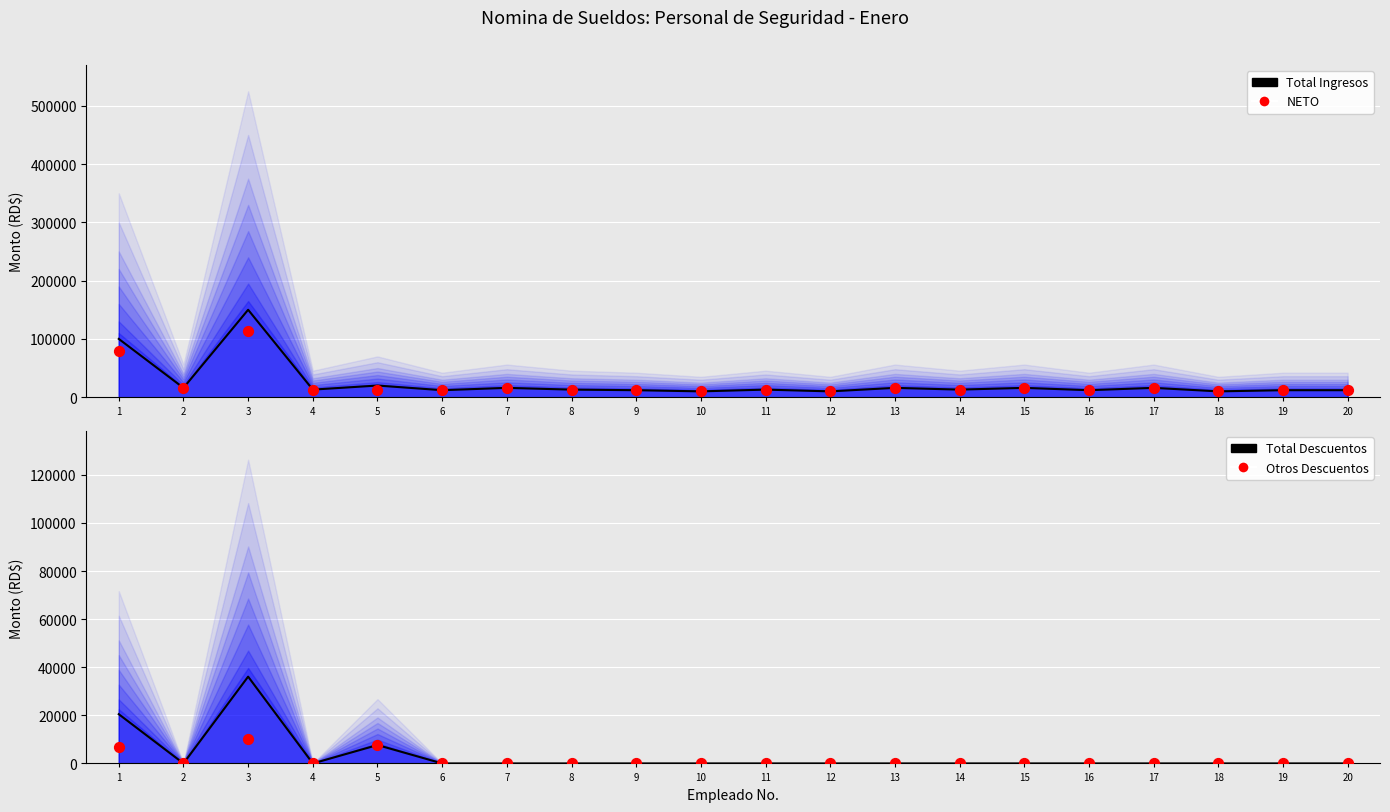

At how many categories does at least one series exceed 144597?

1